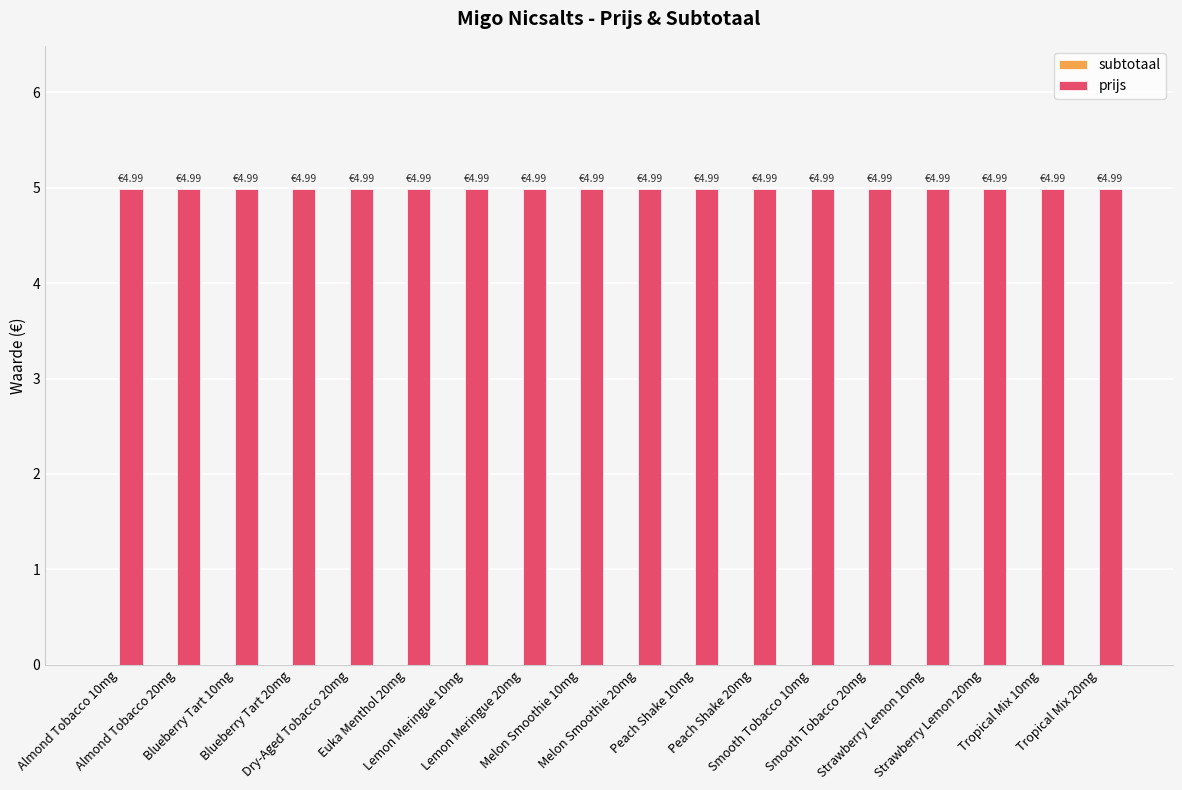

Is the value of prijs at Tropical Mix 10mg greater than the value of subtotaal at Smooth Tobacco 10mg?

Yes